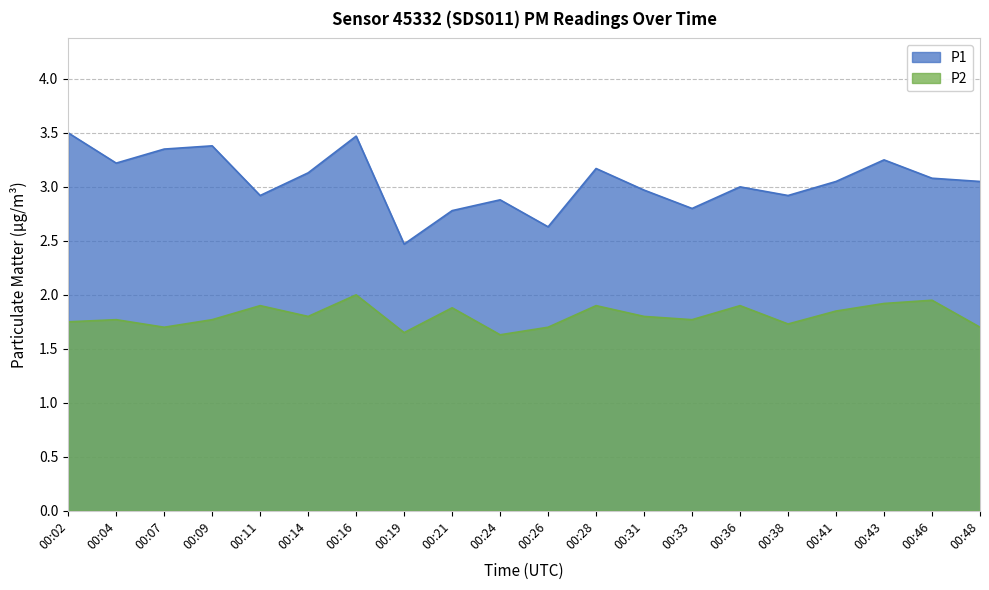

How many lines are shown in the chart?

2